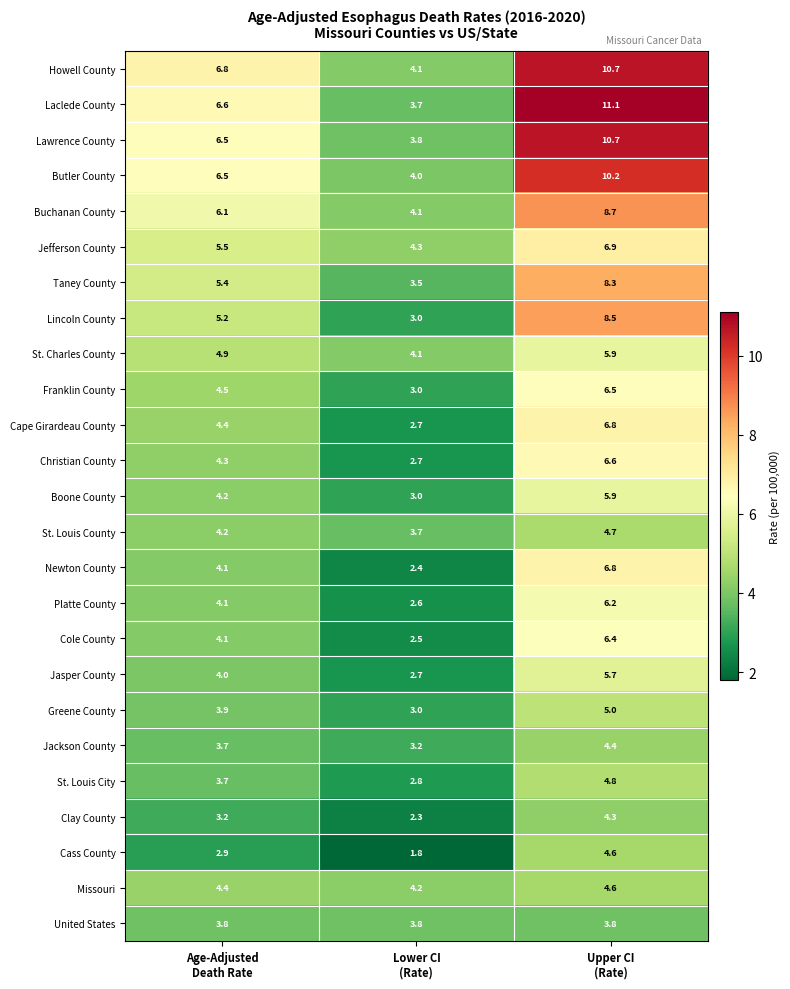

Which category has the lowest value across all series?

Lower CI
(Rate)